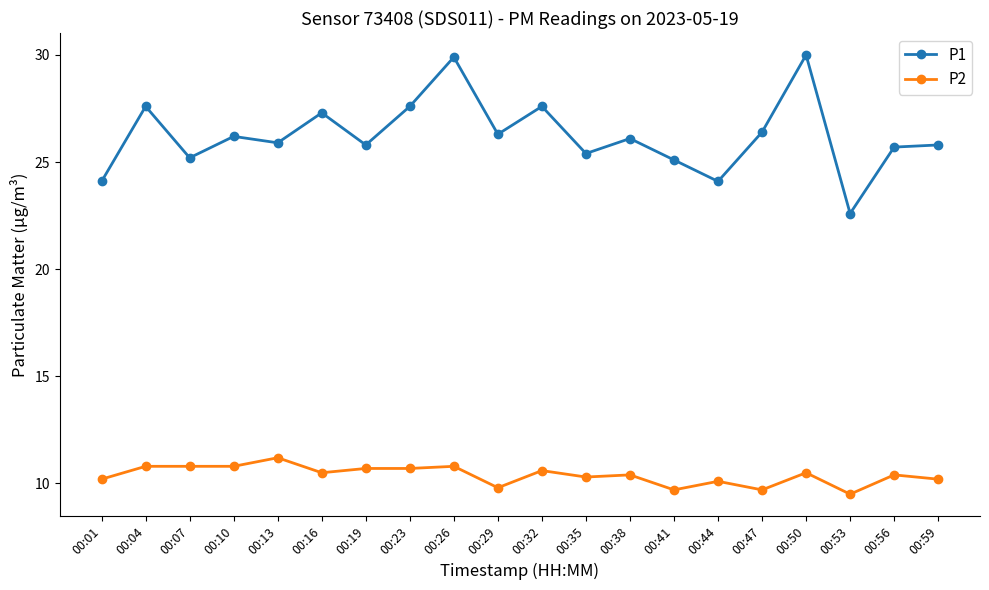

What is the difference between the second highest and minimum values in the P2 series?

1.3